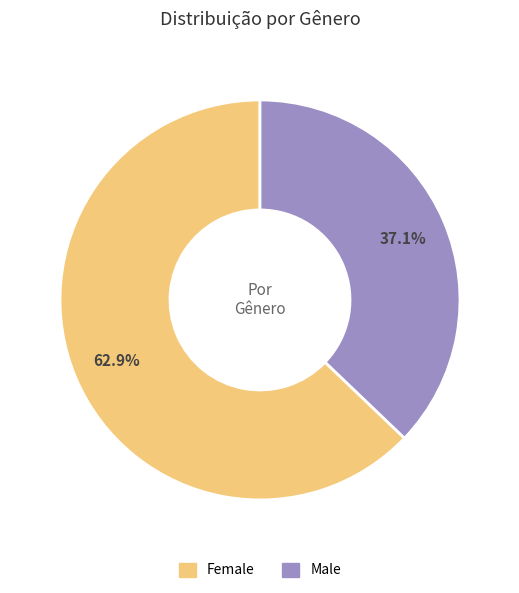

Rank the categories by value from lowest to highest.

Male, Female